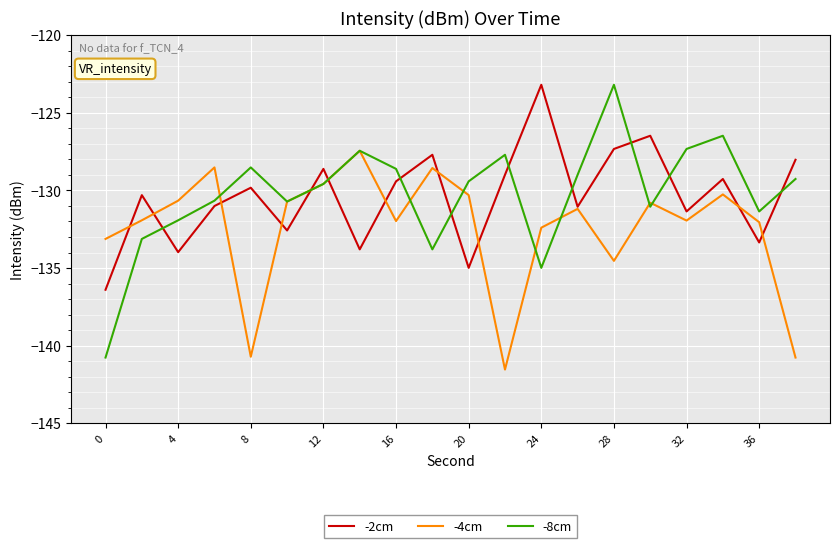

What is the greatest value displayed?

-123.2